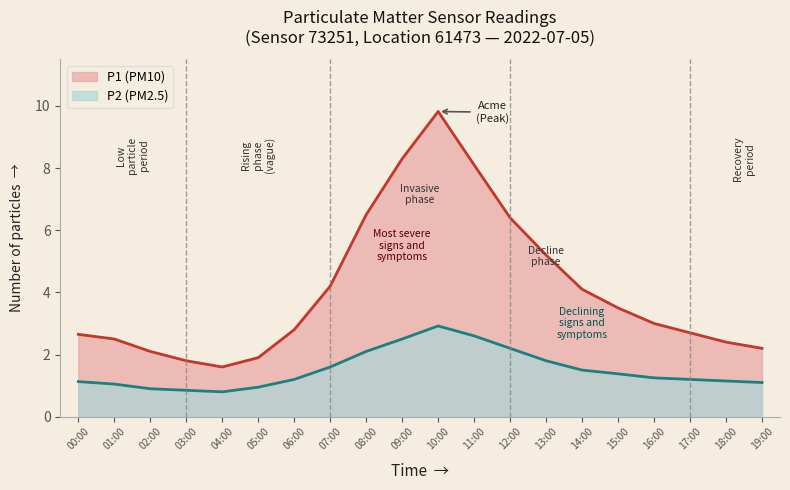

Reading left to right, what are all the values shown in this chart?

P1: 2.6	2.5	2.1	1.8	1.6	1.9	2.8	4.2	6.5	8.3	9.8	8.1	6.4	5.2	4.1	3.5	3.0	2.7	2.4	2.2
P2: 1.1	1.1	0.9	0.8	0.8	0.9	1.2	1.6	2.1	2.5	2.9	2.6	2.2	1.8	1.5	1.4	1.2	1.2	1.1	1.1